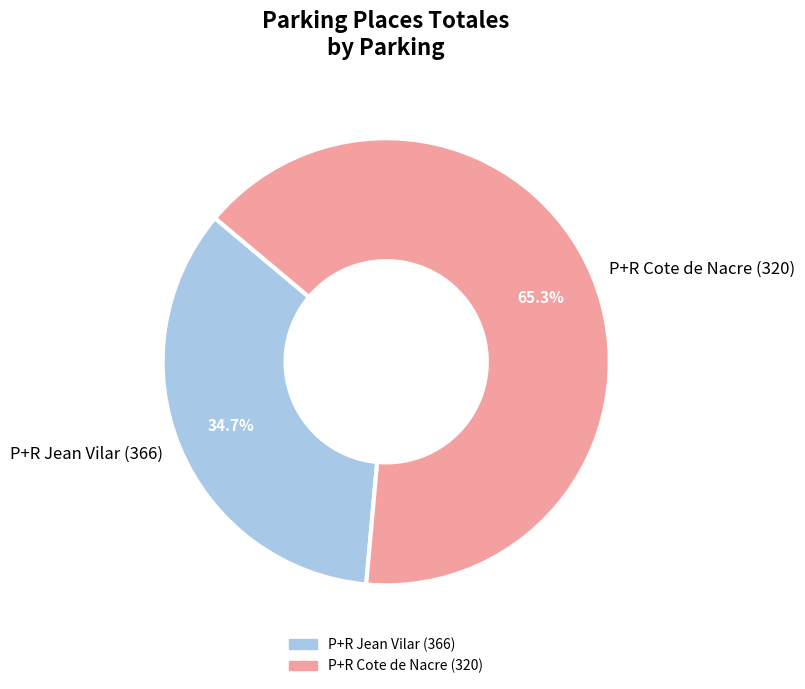

How many segments does this pie chart have?

2